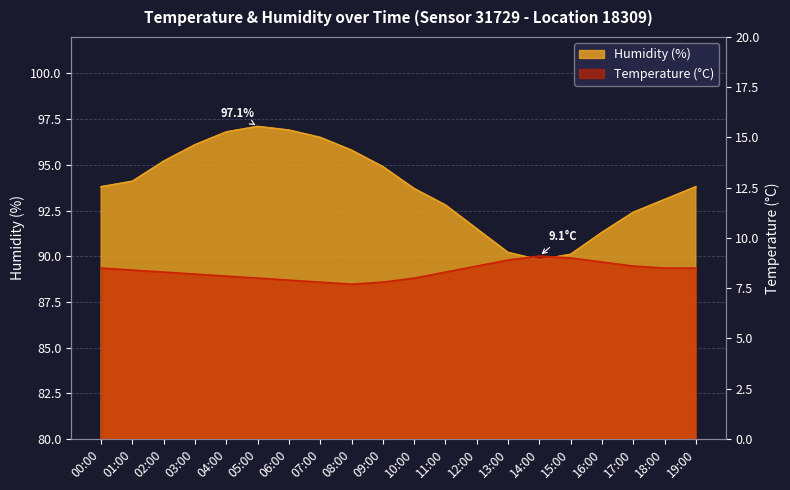

Is it true that Humidity equals 95.8 at 08:00?

True